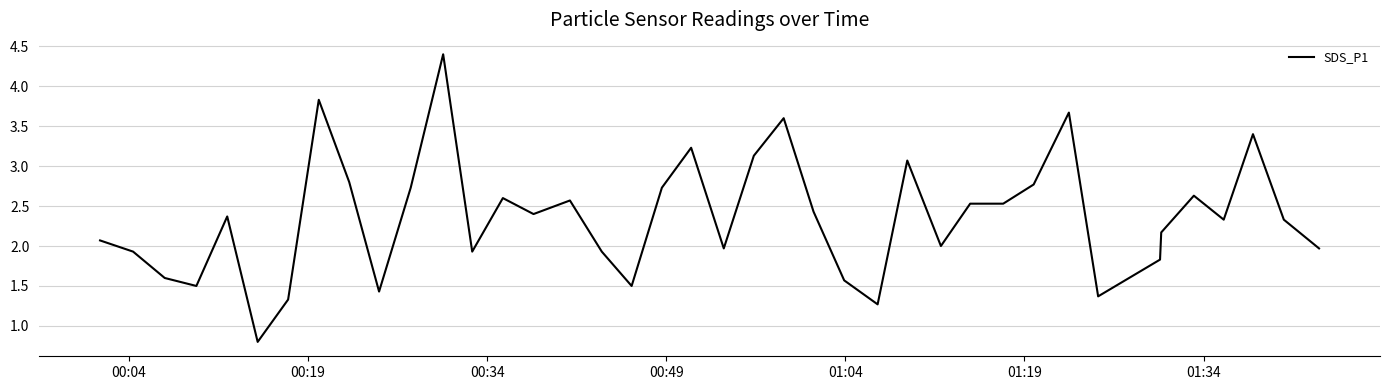

What is the minimum value shown in the chart?

0.8